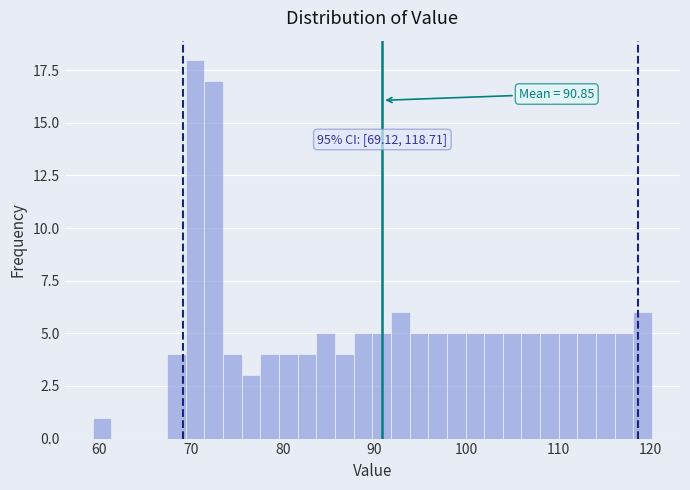

Read against the x-axis, roughly where is the centre of the tallest bar?

70